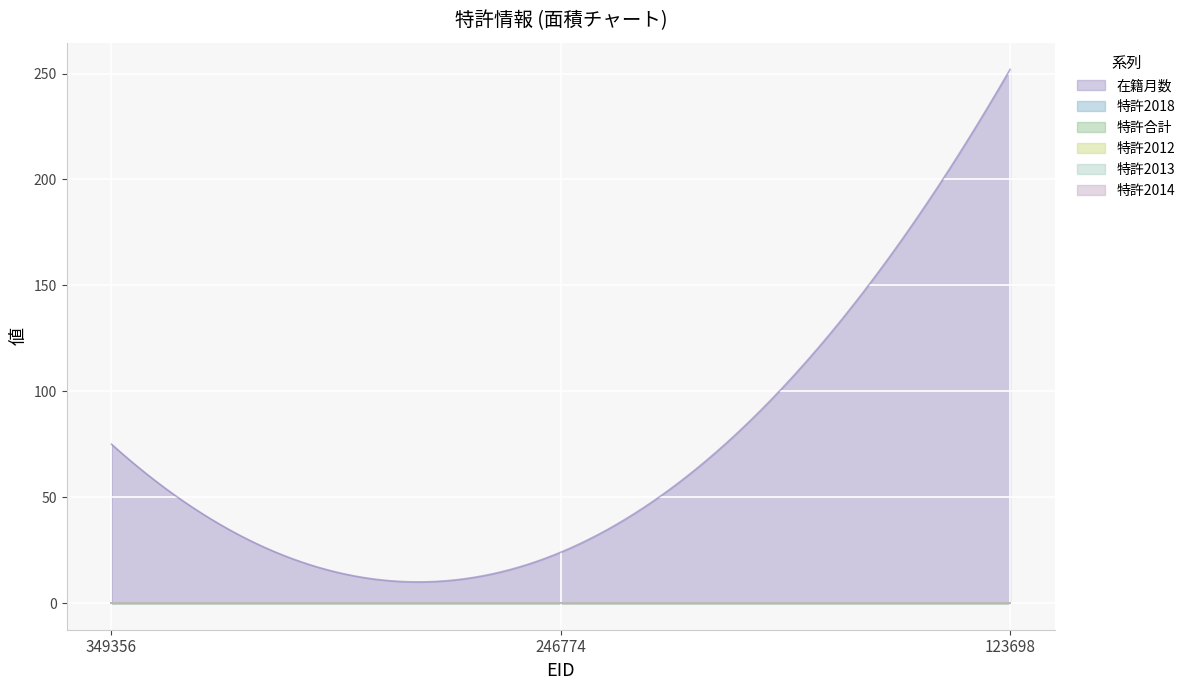

The value of 特許2018 at 349356 is 0. True or false?

True